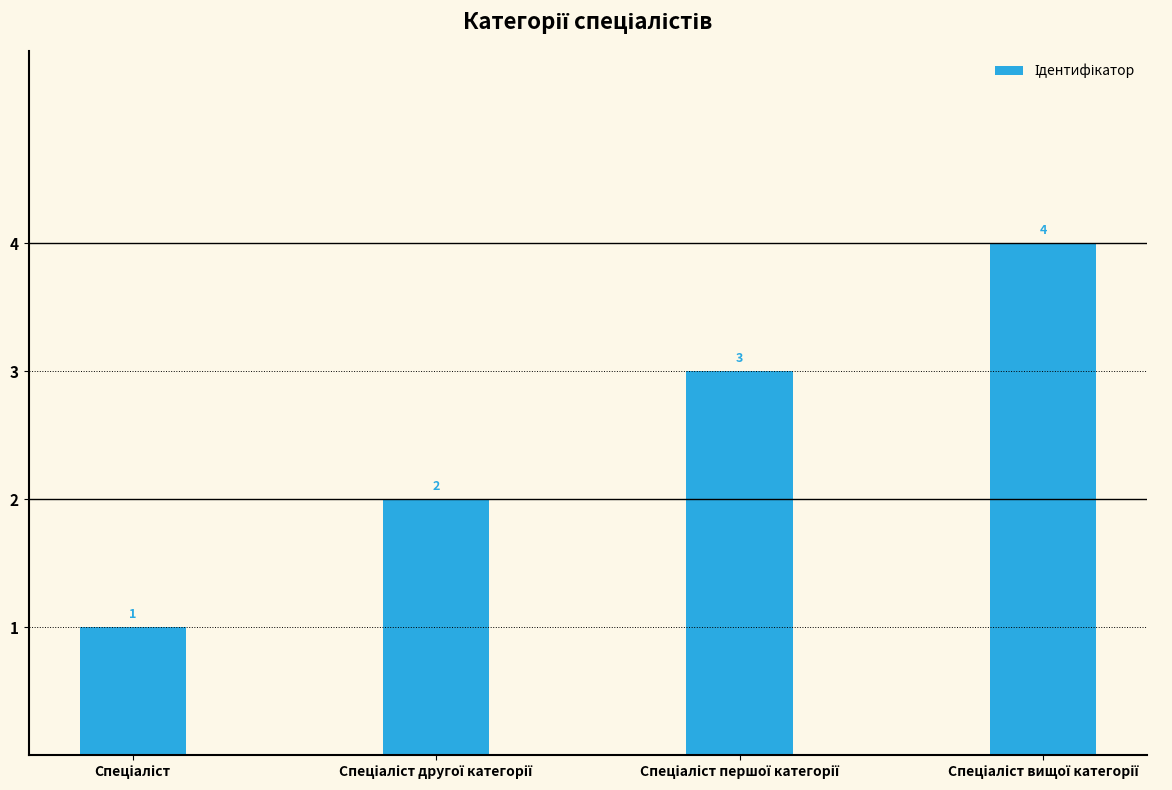

What is the sum of all values?

10